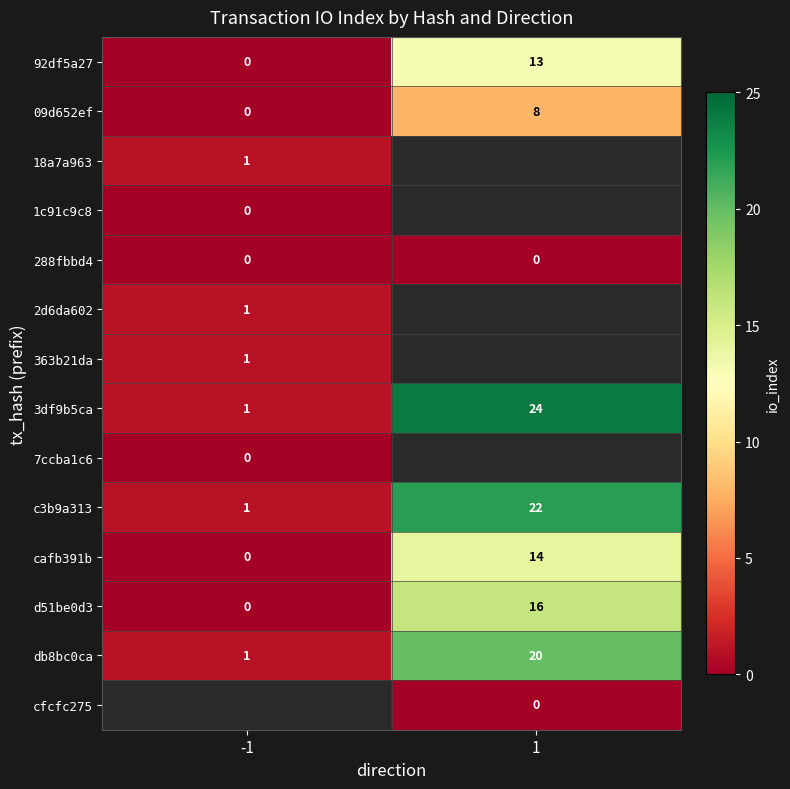

At which label does 92df5a27 reach its peak?

1